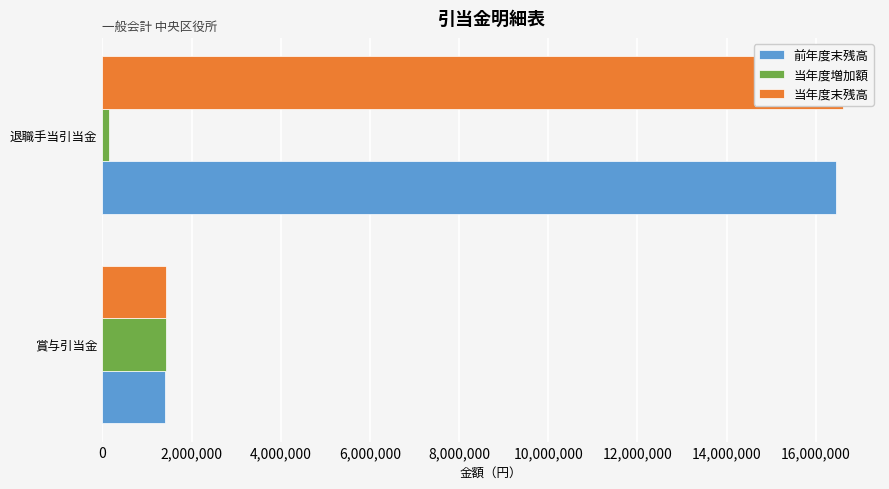

Between 賞与引当金 and 退職手当引当金, which series saw the biggest shift?

当年度末残高